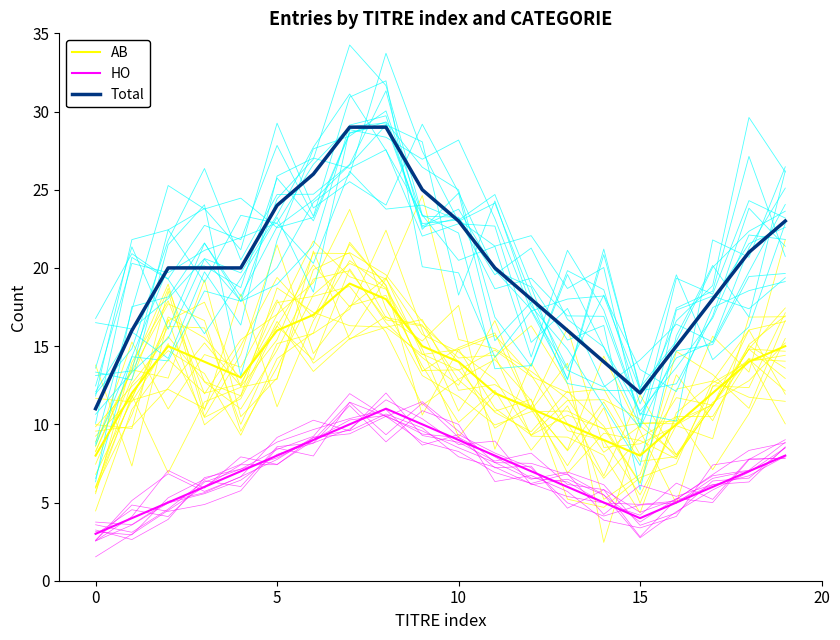

List the series in order of their peak value, highest first.

Total, AB, HO